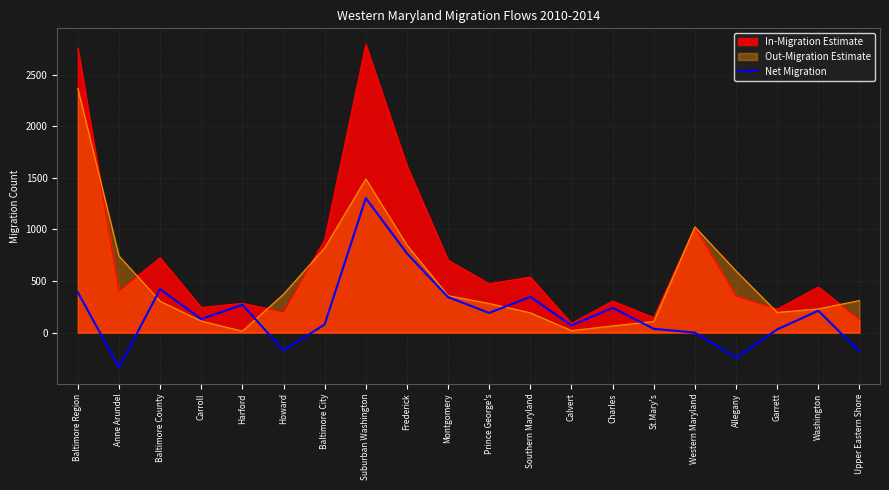

What is the change in value from Calvert to Allegany?

-313